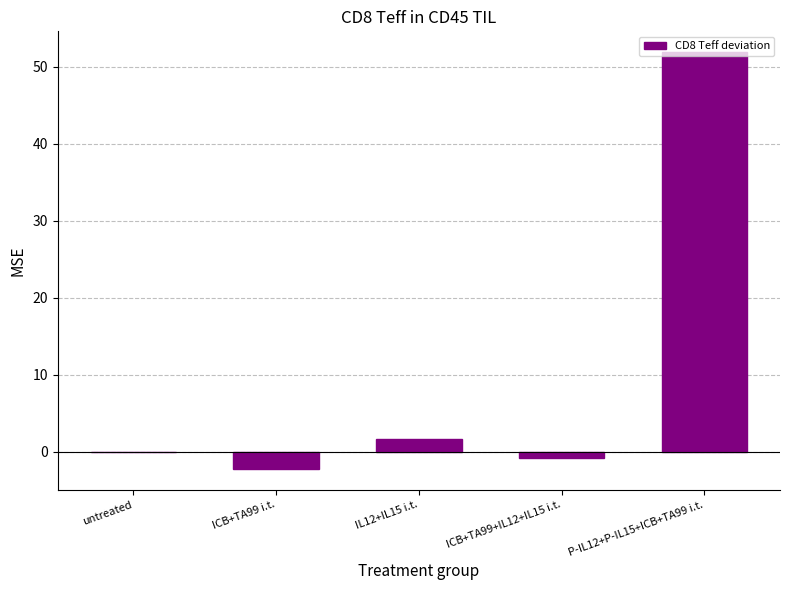

What is the average value?

10.1